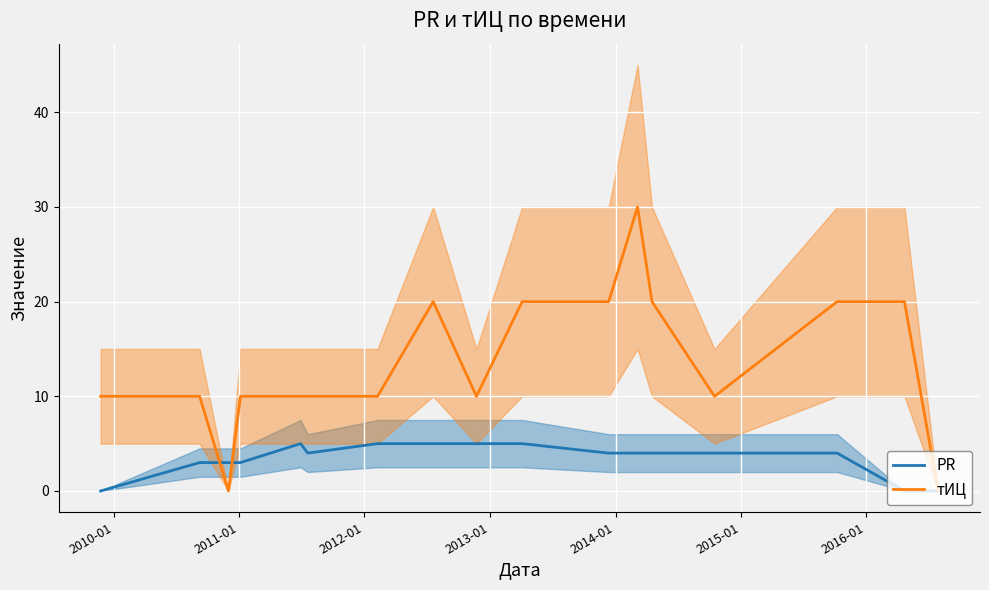

How many values in тИЦ are above zero?

15